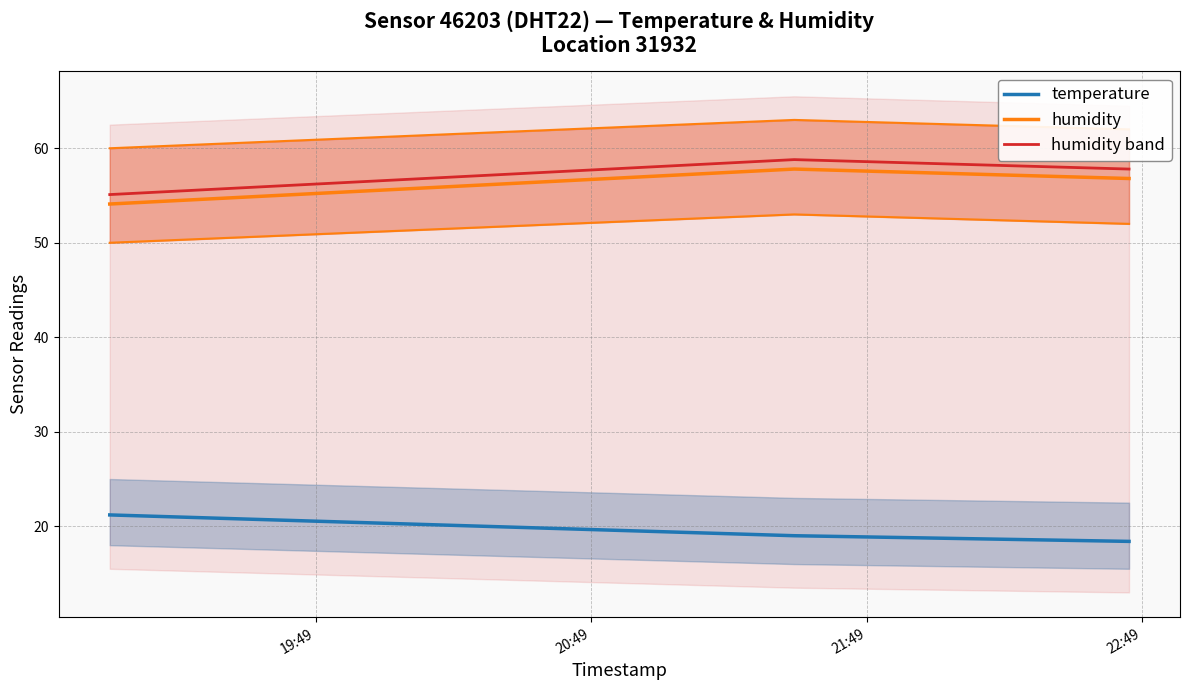

What is the average value of the humidity band series?

57.2